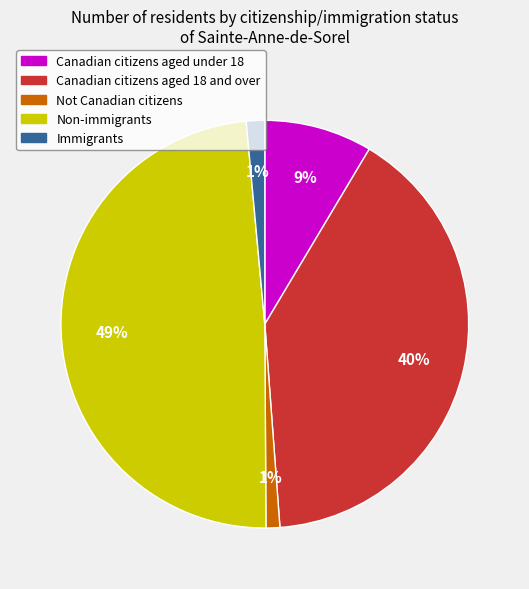

How many slices are in this pie chart?

5